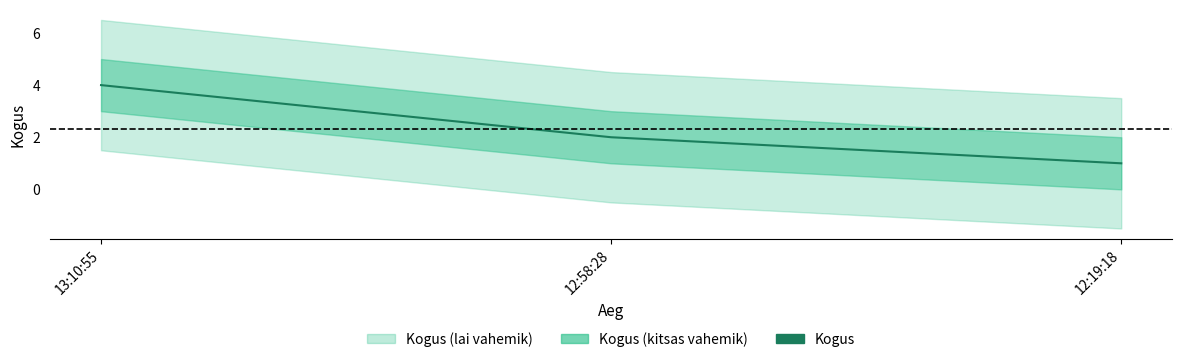

How many categories are shown in the chart?

3